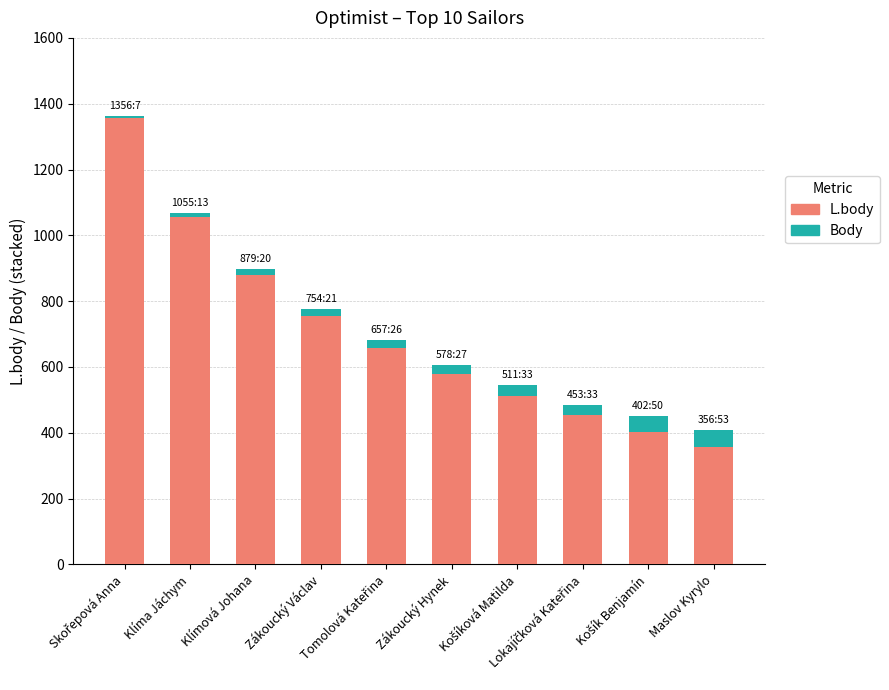

What is the highest value of the L.body series?

1356